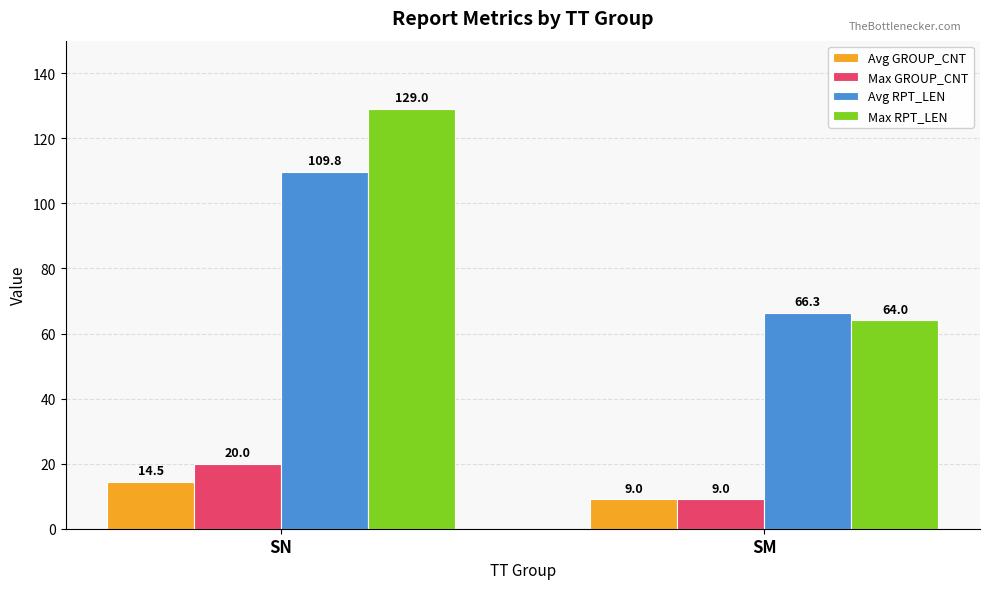

At which label does Max GROUP_CNT reach its minimum?

SM